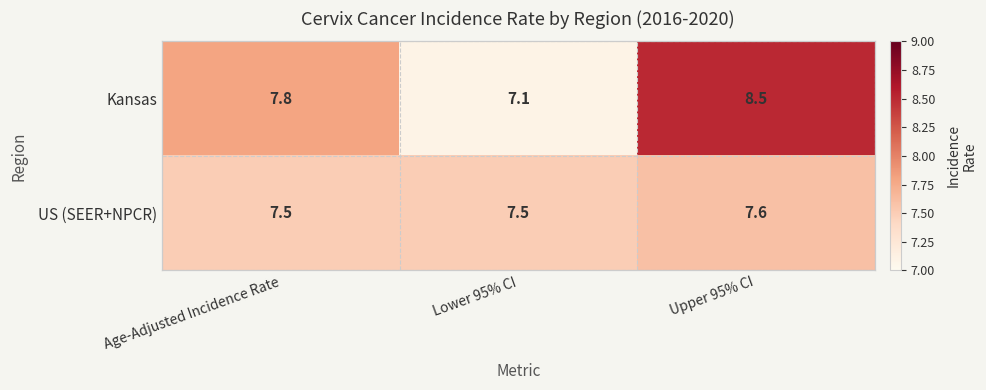

Which category has the lowest value in the US (SEER+NPCR) series?

Age-Adjusted Incidence Rate